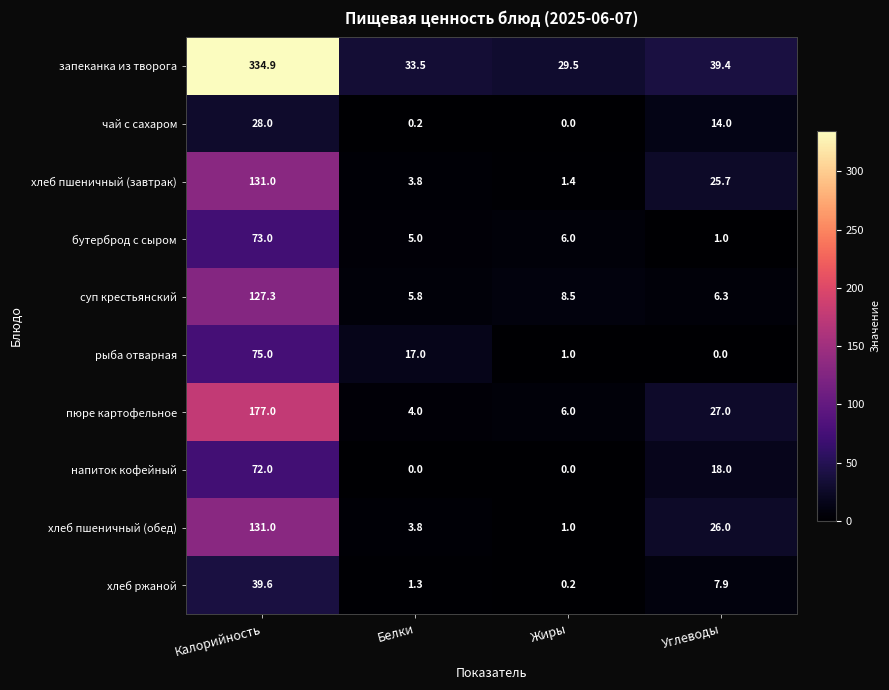

Which series has the largest range (max minus min)?

запеканка из творога